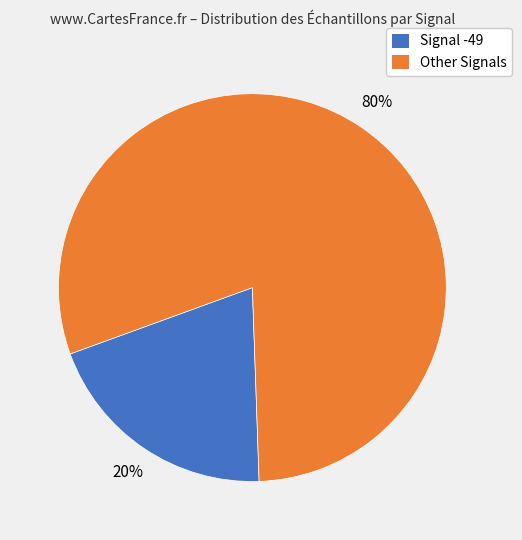

Which has a higher value, Other Signals or Signal -49?

Other Signals